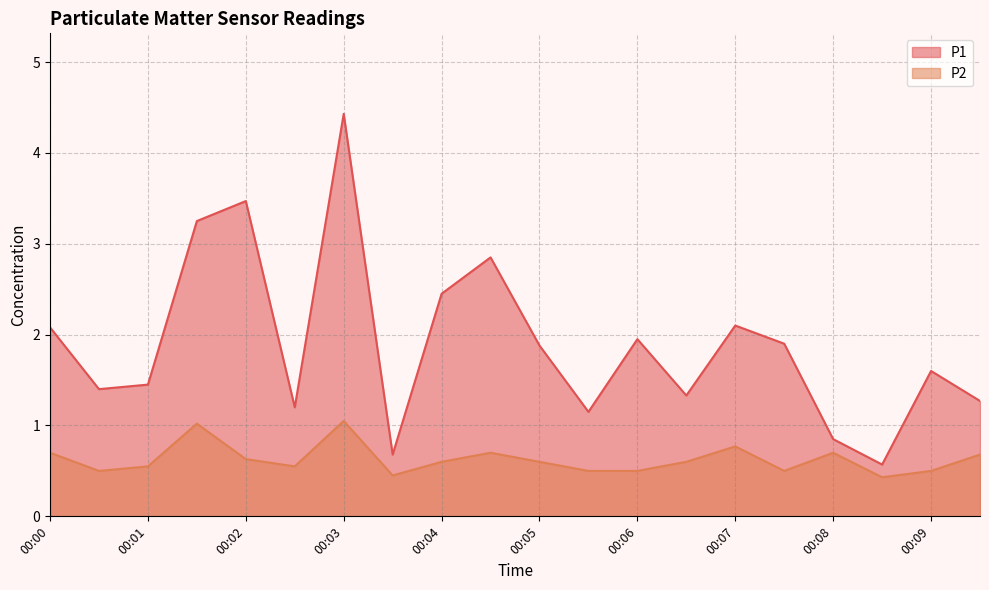

Count the number of categories in the chart.

20